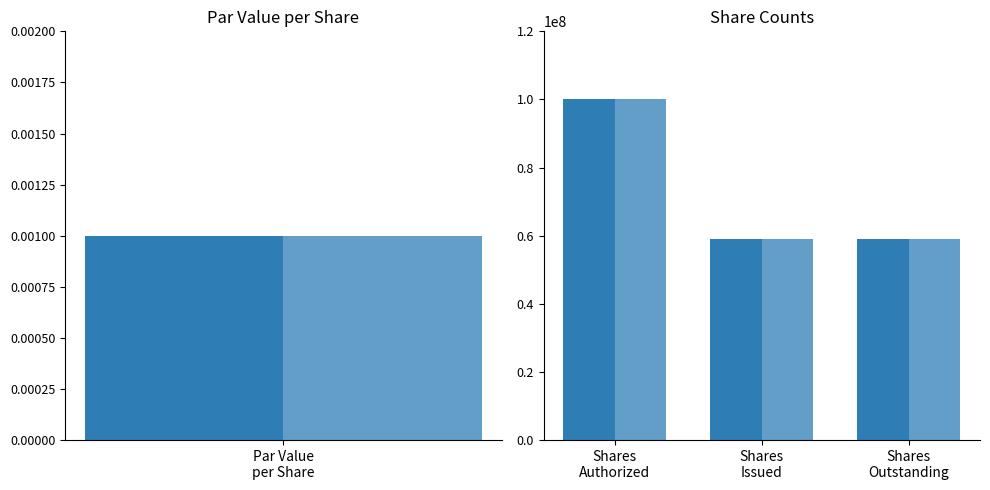

What position from the left is Shares Outstanding?

3